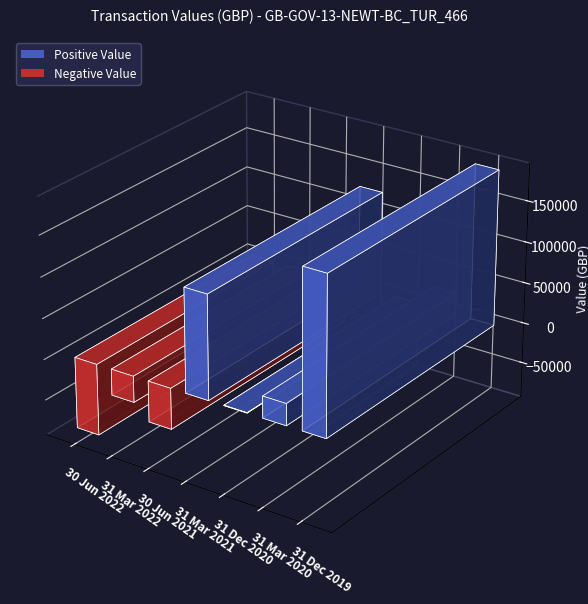

Where does the data first go above 452?

31 Mar 2021